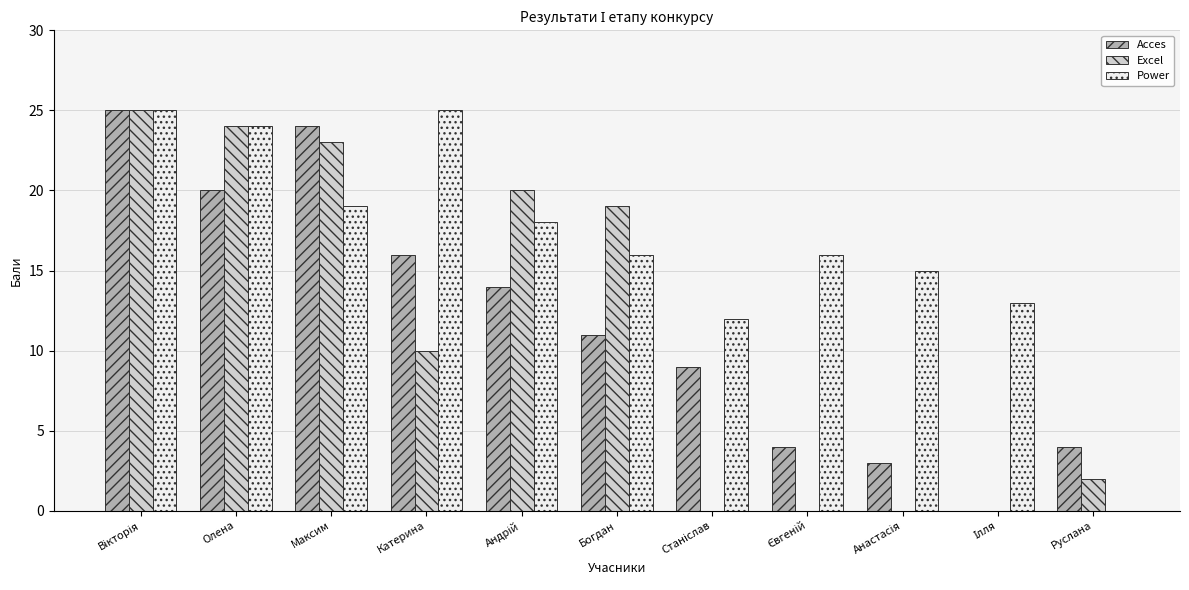

What is the sum of all Excel values?

123